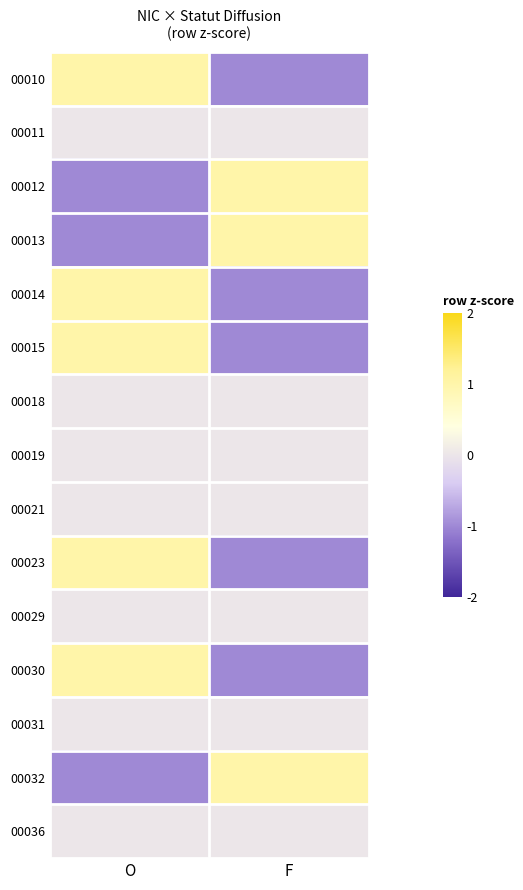

How many distinct data groups are displayed?

15